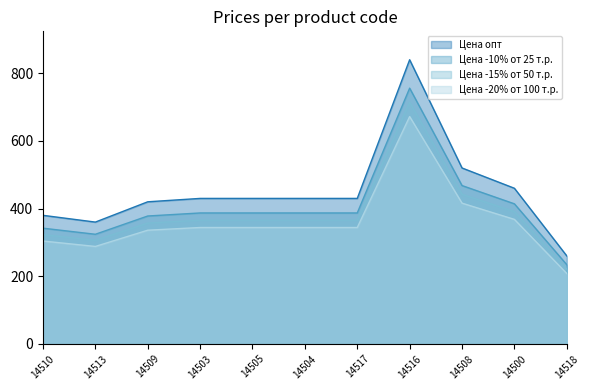

What is the difference between the second highest and minimum values in the Цена -20% от 100 т.р. series?

208.0